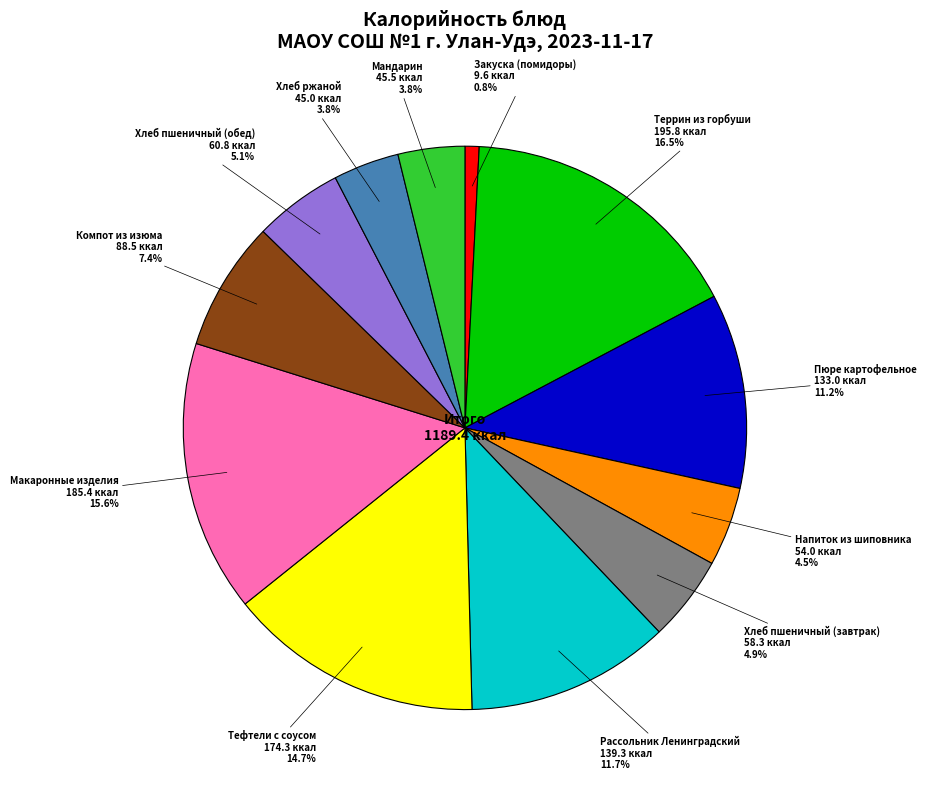

To the nearest percent, what is the combined percentage of Террин из горбуши and Пюре картофельное?

28%